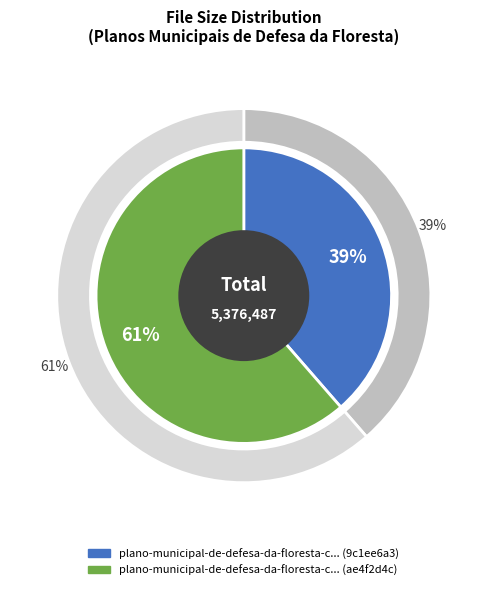

True or false: File 2 (ae4f2d4c) accounts for 56% of the total.

False